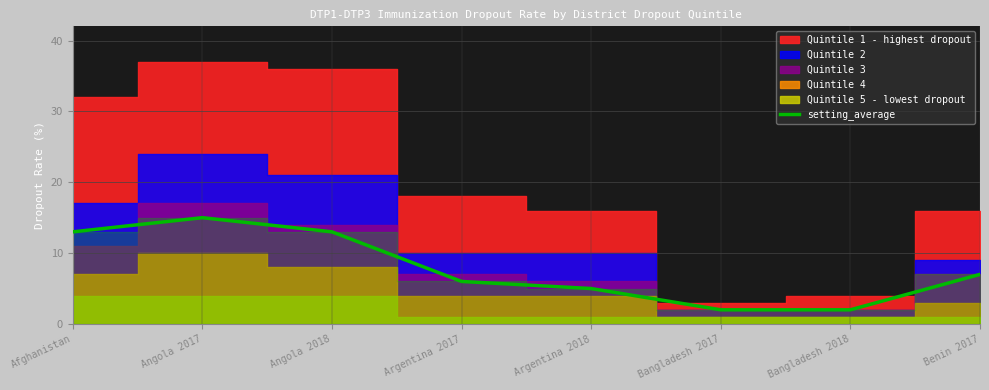

The value at Angola 2018 is 17. True or false?

False